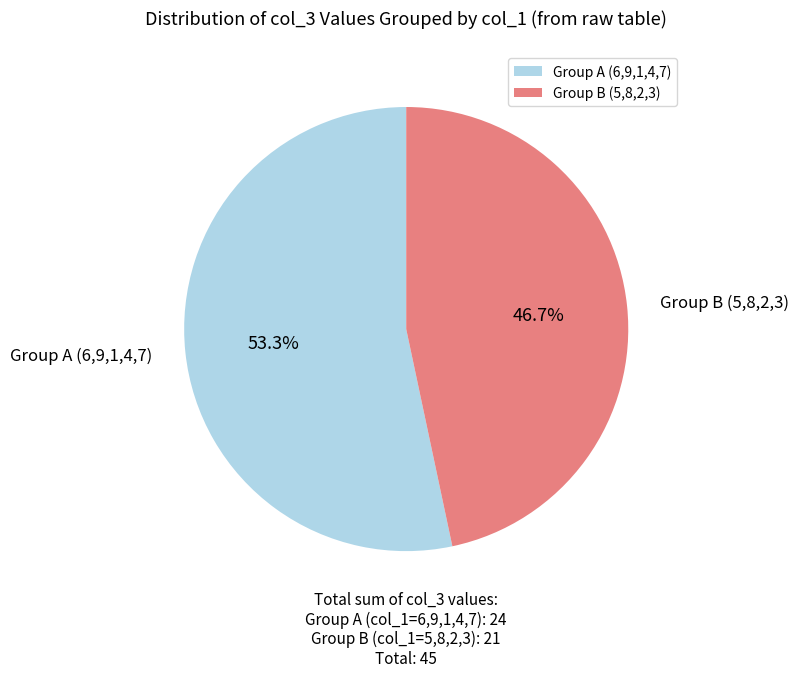

Which category has the biggest portion of the pie?

Group A (6,9,1,4,7)